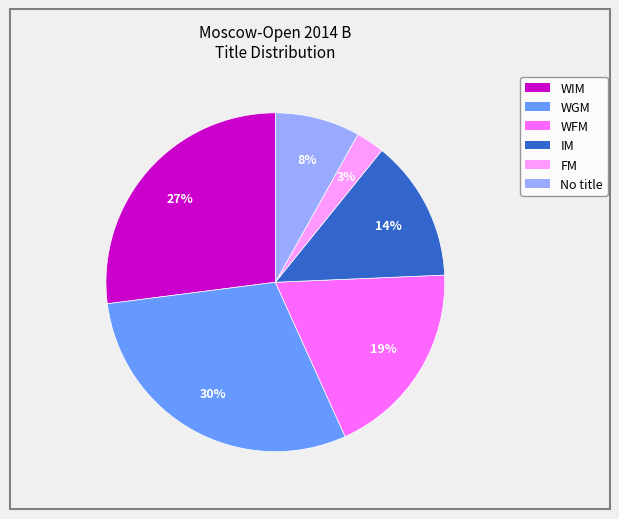

Rank the categories by value from highest to lowest.

WGM, WIM, WFM, IM, No title, FM